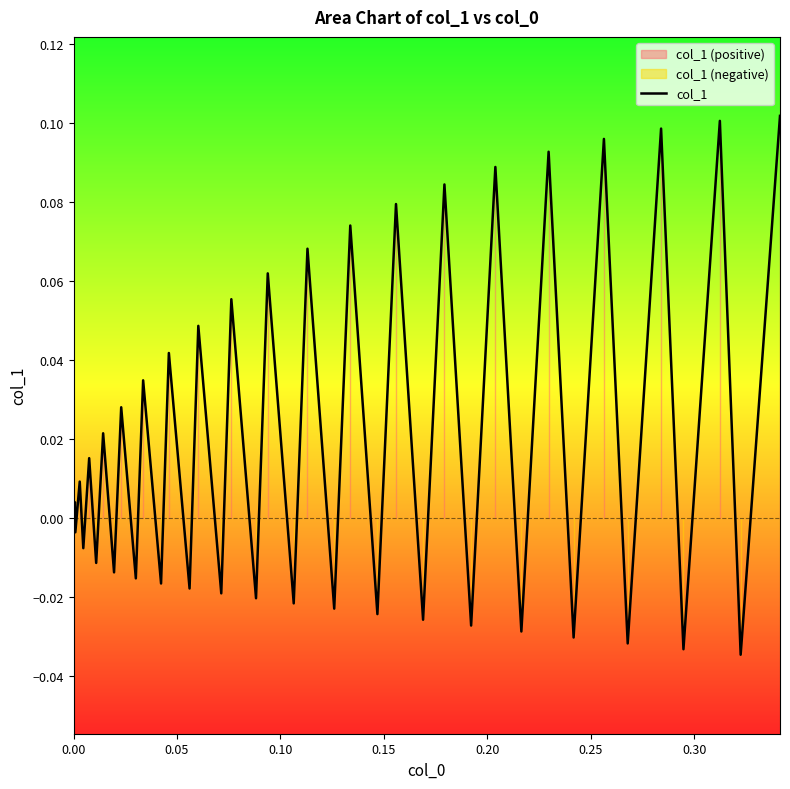

How many points are higher than both their immediate neighbors (excluding endpoints)?

19